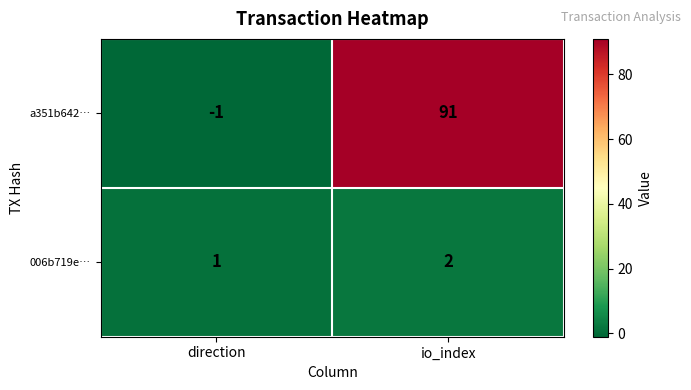

At which category is the sum across all series the highest?

io_index